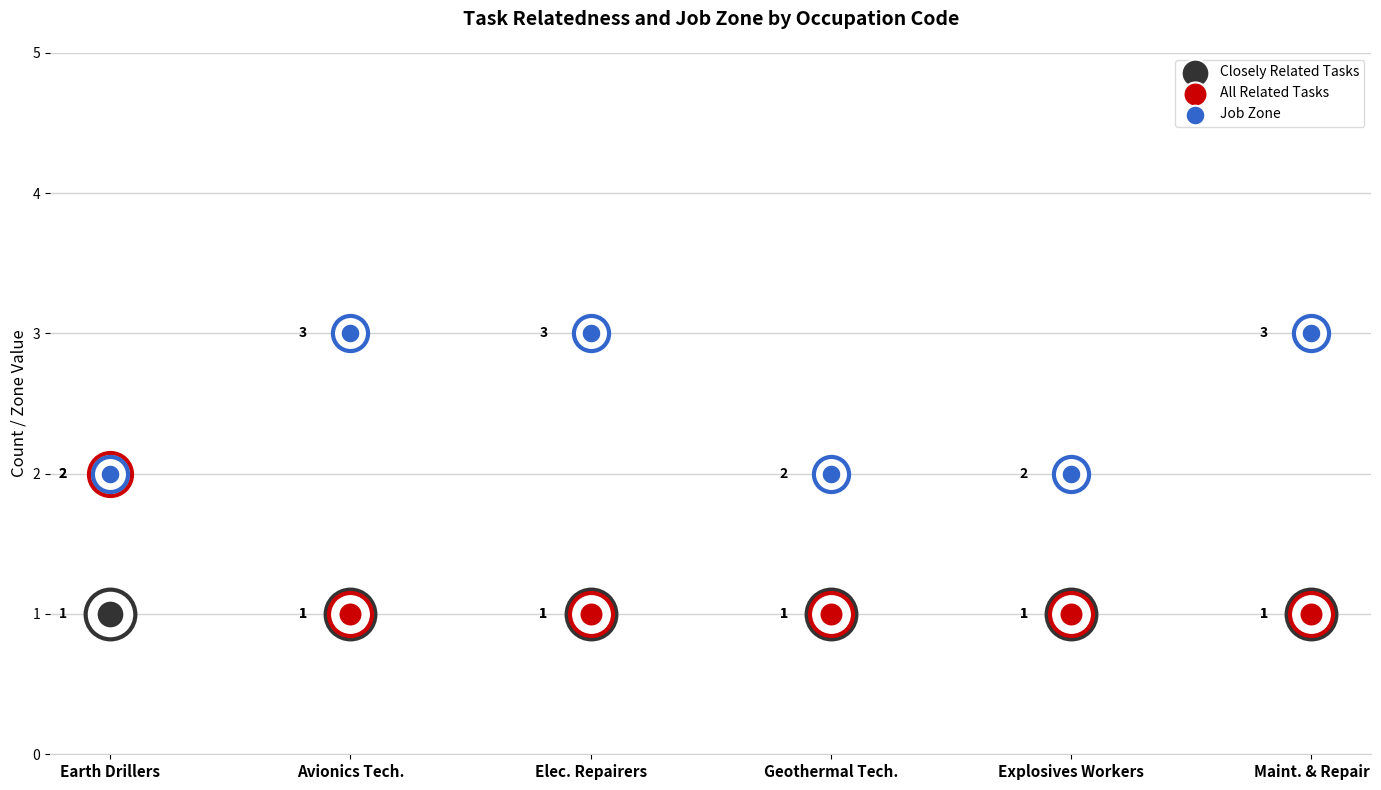

What are all the series names shown in the legend?

Closely Related Tasks, All Related Tasks, Job Zone